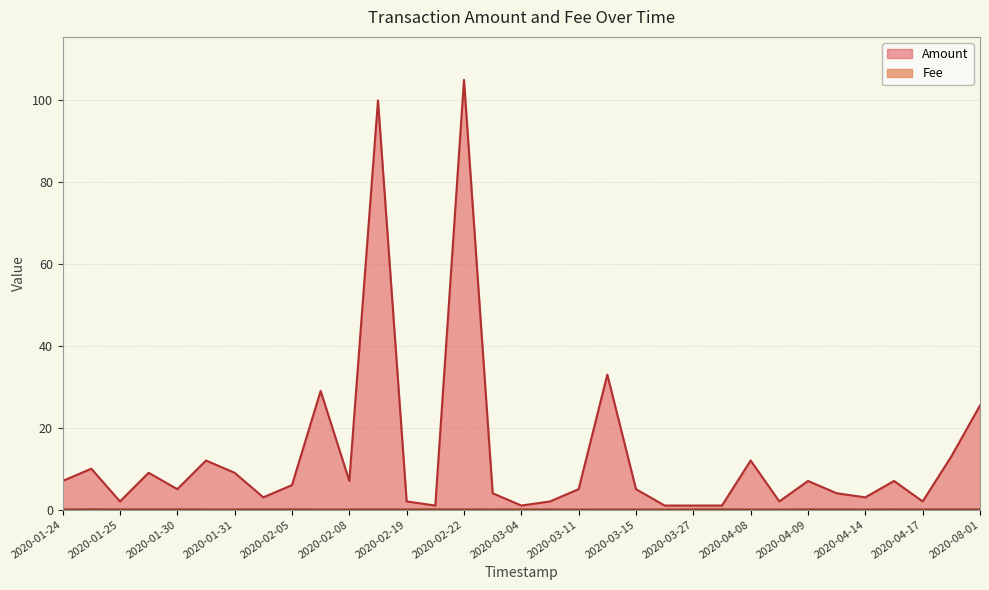

What are all the series names shown in the legend?

Amount, Fee